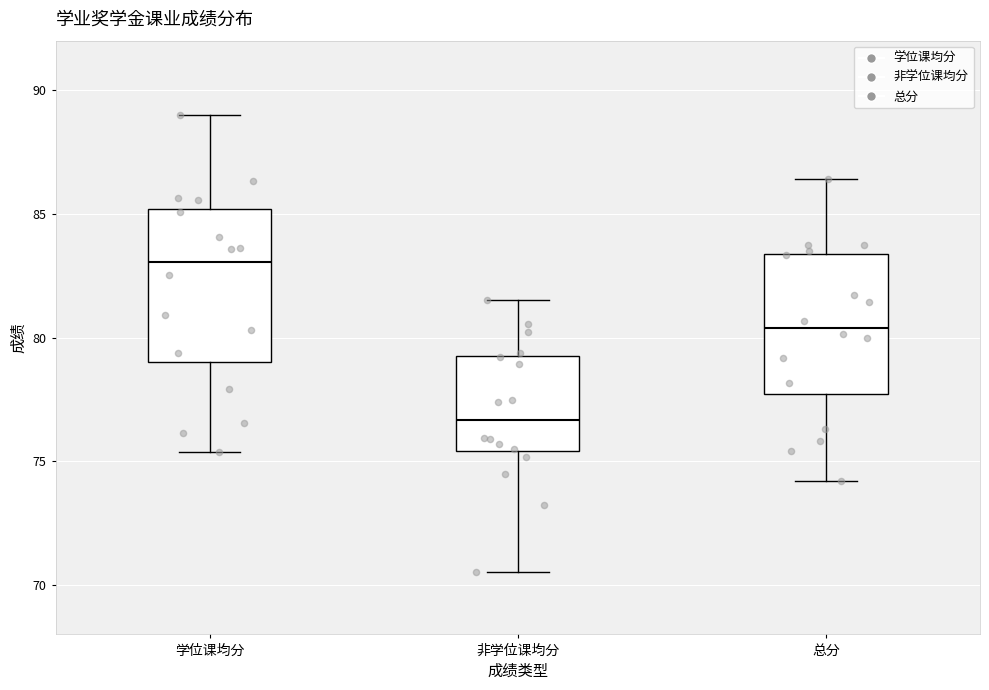

Reading left to right, transcribe this box plot: for each box, give where its median line is, the range the box spans, and where its two whiskers end, as read against the y-axis. The values are not printed on the chart, so give them approximately, as read against the axis.

学位课均分: median 83.0, box 79.0 to 85.0, whiskers 75.5 to 89.0
非学位课均分: median 76.5, box 75.5 to 79.0, whiskers 70.5 to 81.5
总分: median 80.5, box 77.5 to 83.5, whiskers 74.0 to 86.5